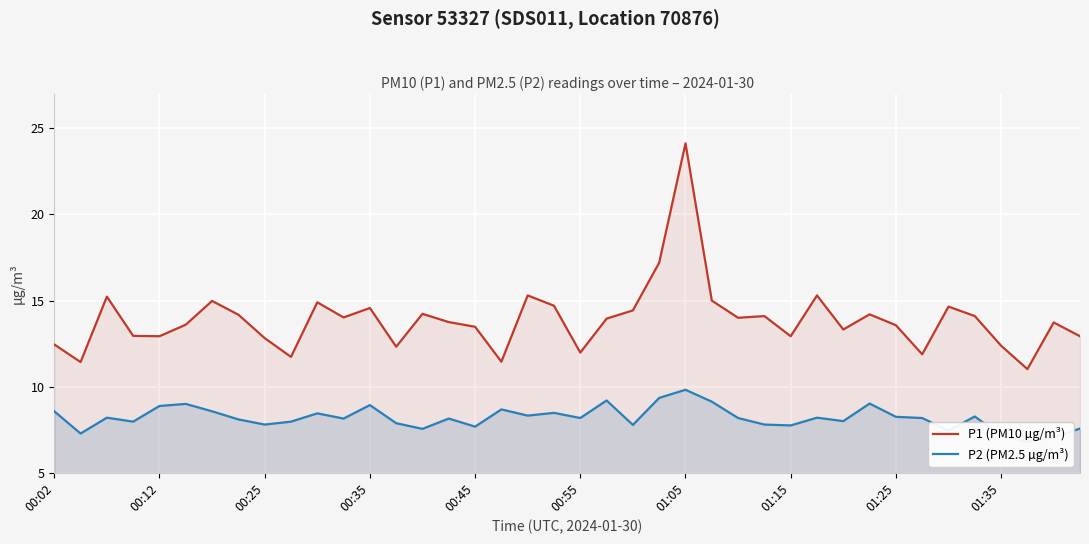

Is it true that P1 (PM10 µg/m³) equals 13.6 at 01:25?

True